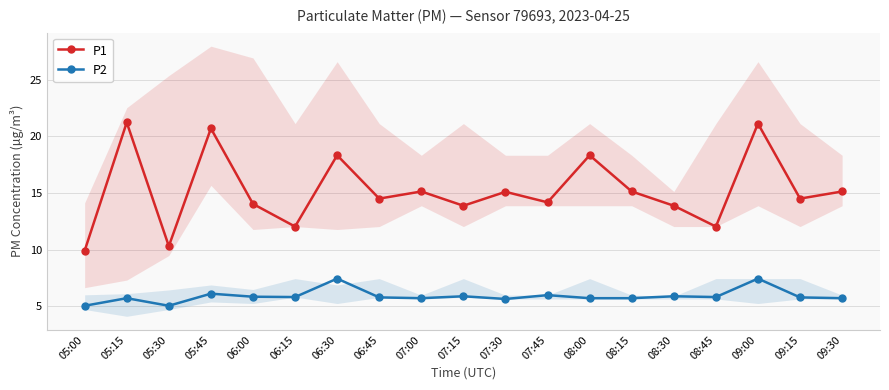

List the series in order of their peak value, highest first.

P1, P2